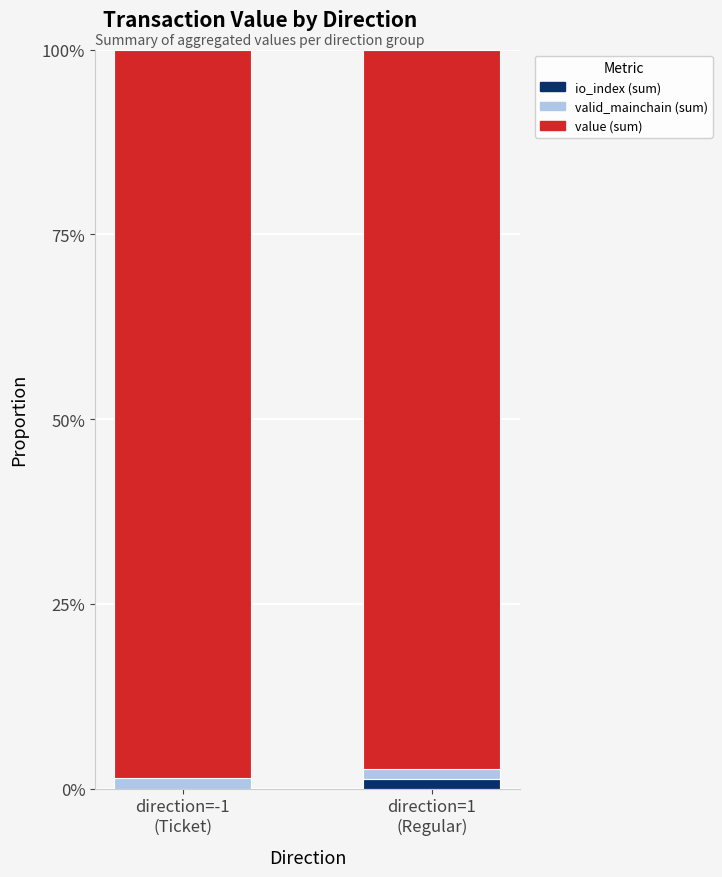

What is the sum of all io_index (sum) values?

1.3